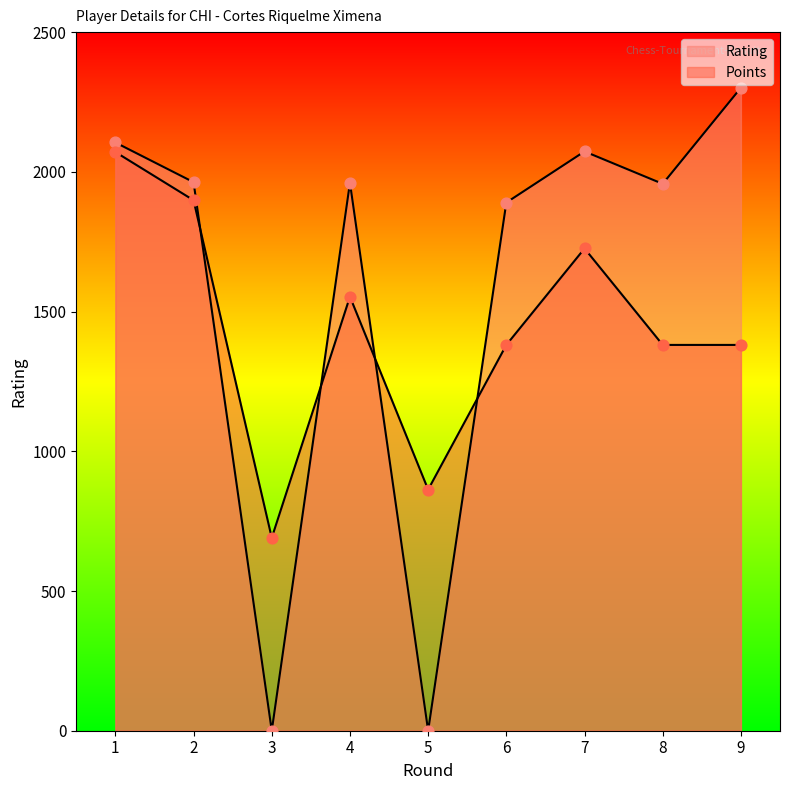

Is the value of Rating at 7 greater than the value of Points at 7?

Yes